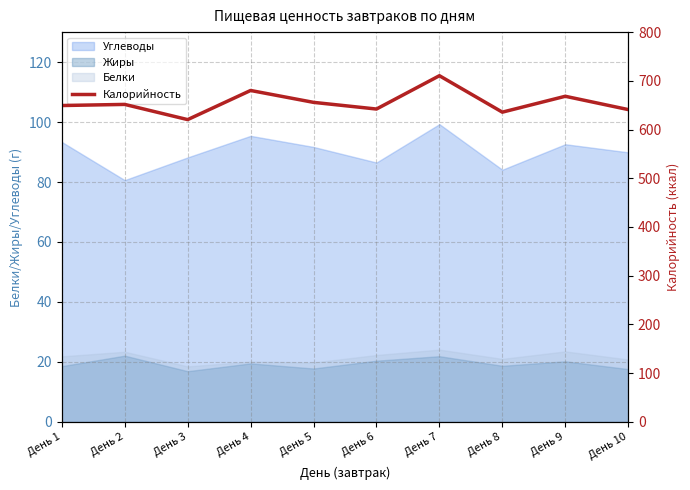

Reading left to right, list all the values displayed in this chart.

День 1=649.3	День 2=651.6	День 3=620.4	День 4=680.2	День 5=655.8	День 6=642.1	День 7=710.5	День 8=635.7	День 9=668.3	День 10=641.0